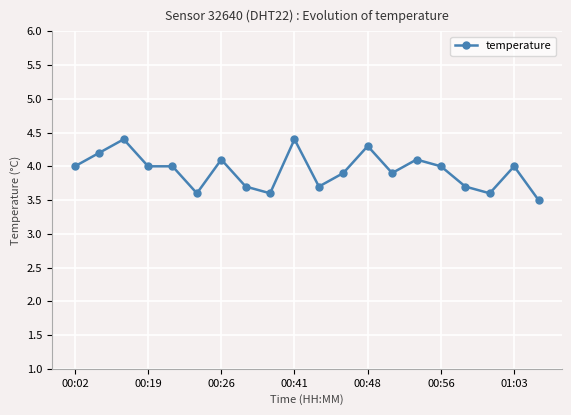

True or false: the data has more than 0 interior local peaks.

True